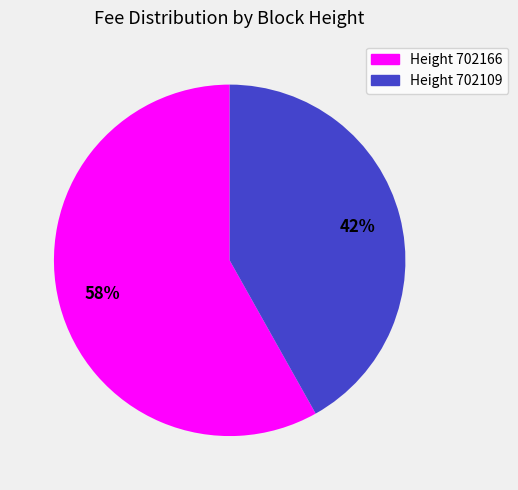

To the nearest percent, what is the difference between the largest and smallest slice percentages?

16%